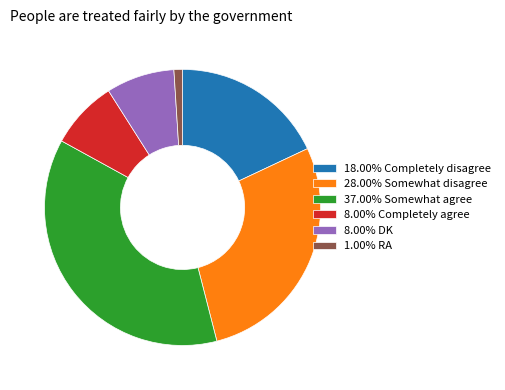

How many segments does this pie chart have?

6